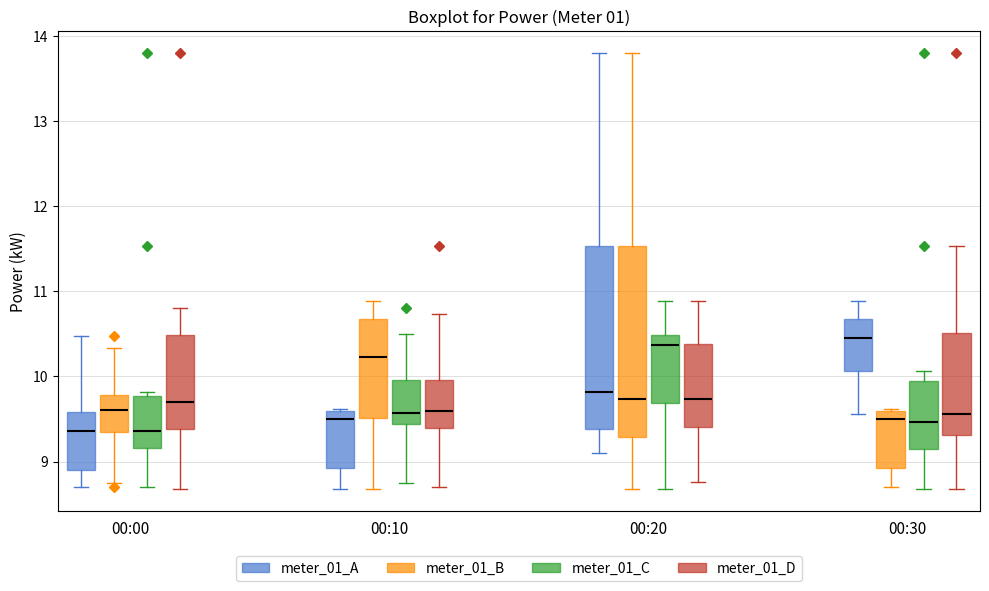

Reading left to right, transcribe this box plot: for each box, give where its median line is, the range the box spans, and where its two whiskers end, as read against the y-axis. The values are not printed on the chart, so give them approximately, as read against the axis.

00:00 (meter_01_A): median 9.4, box 8.9 to 9.6, whiskers 8.7 to 10.5
00:00 (meter_01_B): median 9.6, box 9.4 to 9.8, whiskers 8.8 to 10.3
00:00 (meter_01_C): median 9.4, box 9.2 to 9.8, whiskers 8.7 to 9.8 (just above the box's upper edge)
00:00 (meter_01_D): median 9.7, box 9.4 to 10.5, whiskers 8.7 to 10.8
00:10 (meter_01_A): median 9.5, box 8.9 to 9.6, whiskers 8.7 to 9.6
00:10 (meter_01_B): median 10.2, box 9.5 to 10.7, whiskers 8.7 to 10.9
00:10 (meter_01_C): median 9.6, box 9.4 to 10.0, whiskers 8.8 to 10.5
00:10 (meter_01_D): median 9.6, box 9.4 to 10.0, whiskers 8.7 to 10.7
00:20 (meter_01_A): median 9.8, box 9.4 to 11.5, whiskers 9.1 to 13.8
00:20 (meter_01_B): median 9.7, box 9.3 to 11.5, whiskers 8.7 to 13.8
00:20 (meter_01_C): median 10.4, box 9.7 to 10.5, whiskers 8.7 to 10.9
00:20 (meter_01_D): median 9.7, box 9.4 to 10.4, whiskers 8.8 to 10.9
00:30 (meter_01_A): median 10.5, box 10.1 to 10.7, whiskers 9.6 to 10.9
00:30 (meter_01_B): median 9.5, box 8.9 to 9.6, whiskers 8.7 to 9.6
00:30 (meter_01_C): median 9.5, box 9.1 to 10.0, whiskers 8.7 to 10.1
00:30 (meter_01_D): median 9.6, box 9.3 to 10.5, whiskers 8.7 to 11.5